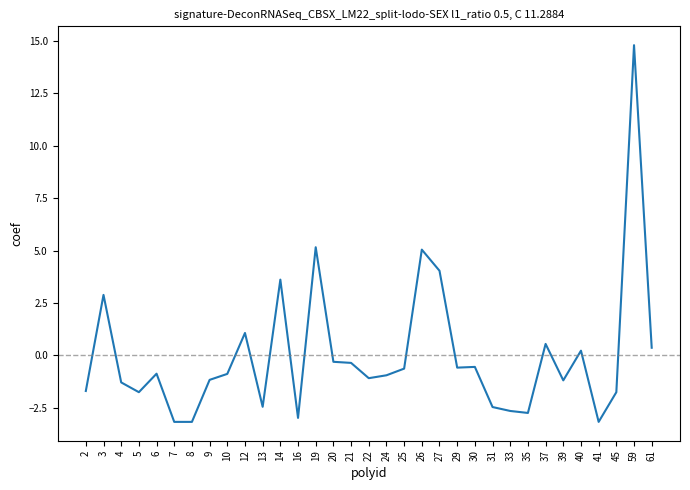

What is the difference between the maximum and minimum values?

18.0